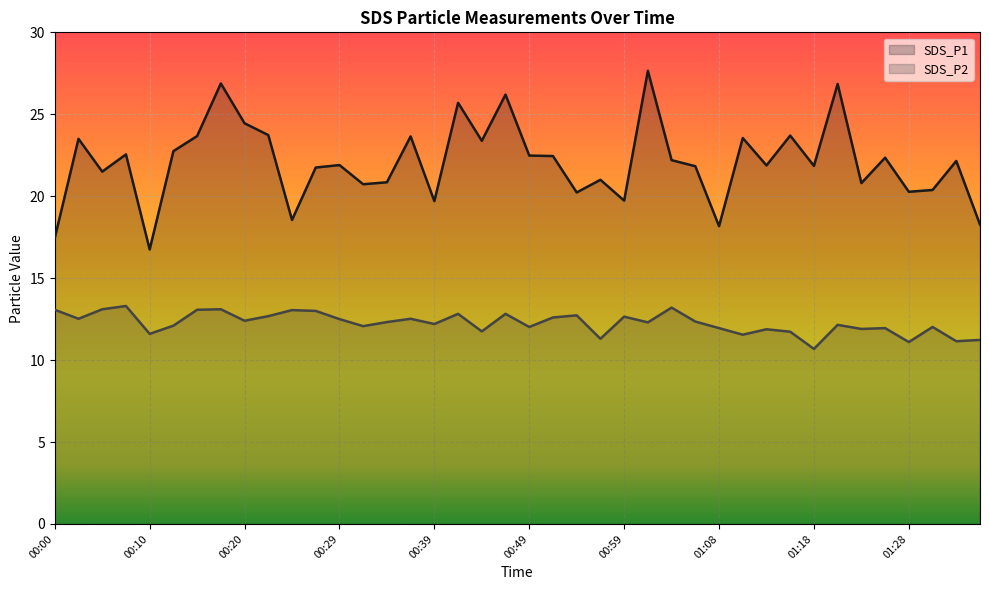

True or false: SDS_P1 has more than 0 interior local peaks.

True